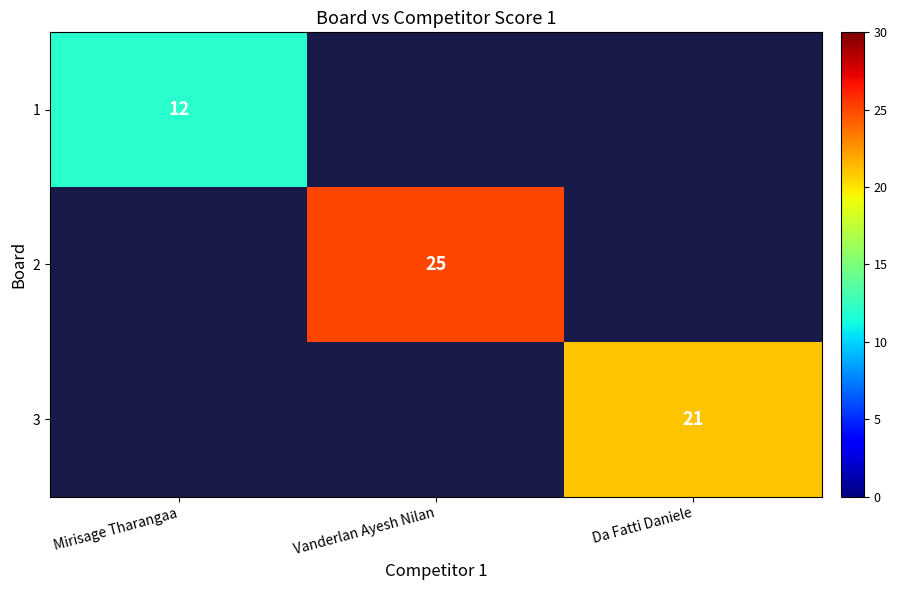

True or false: 3 has a value of 21 at Da Fatti Daniele.

True